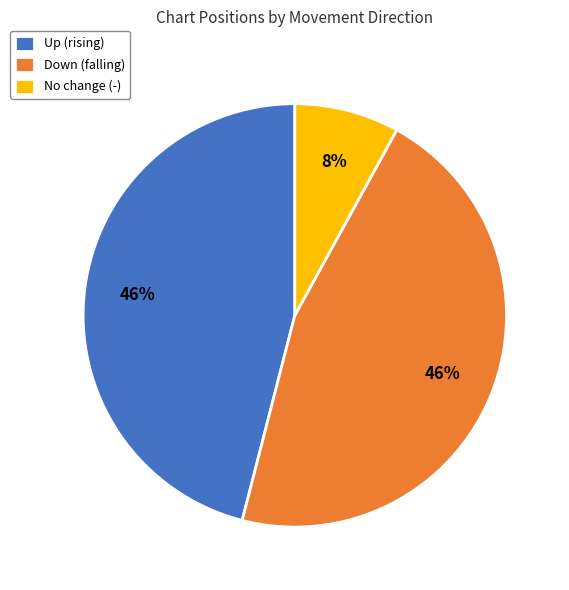

Is it true that Down (falling) is 46% of the pie?

True